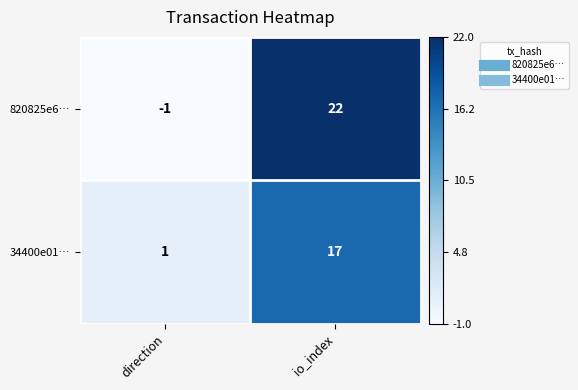

What is the approximate value of 820825e6… at io_index, to the nearest 10?

20